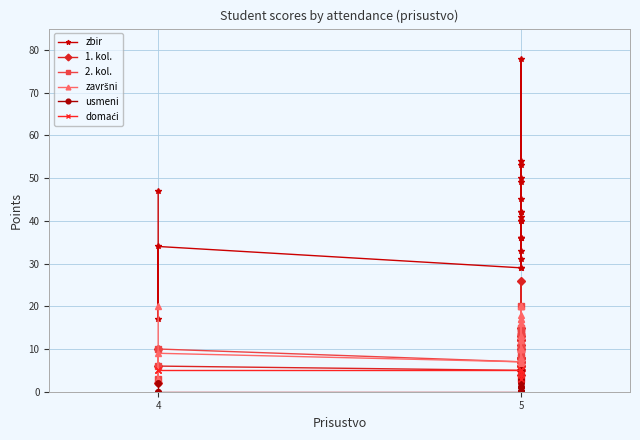

What is the difference between the maximum and minimum values in the 1. kol. series?

24